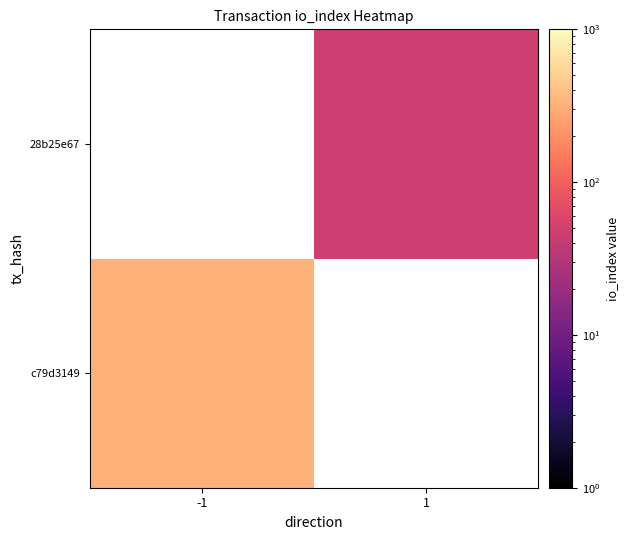

Rank the series by their average value, from lowest to highest.

c79d3149, 28b25e67